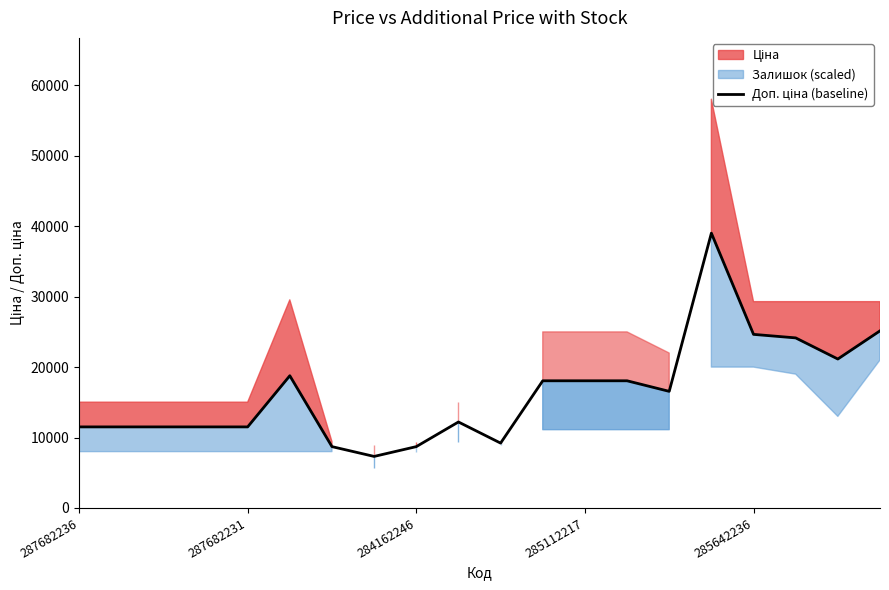

What is the change in value from 284162246 to 285642236?

+15939.0